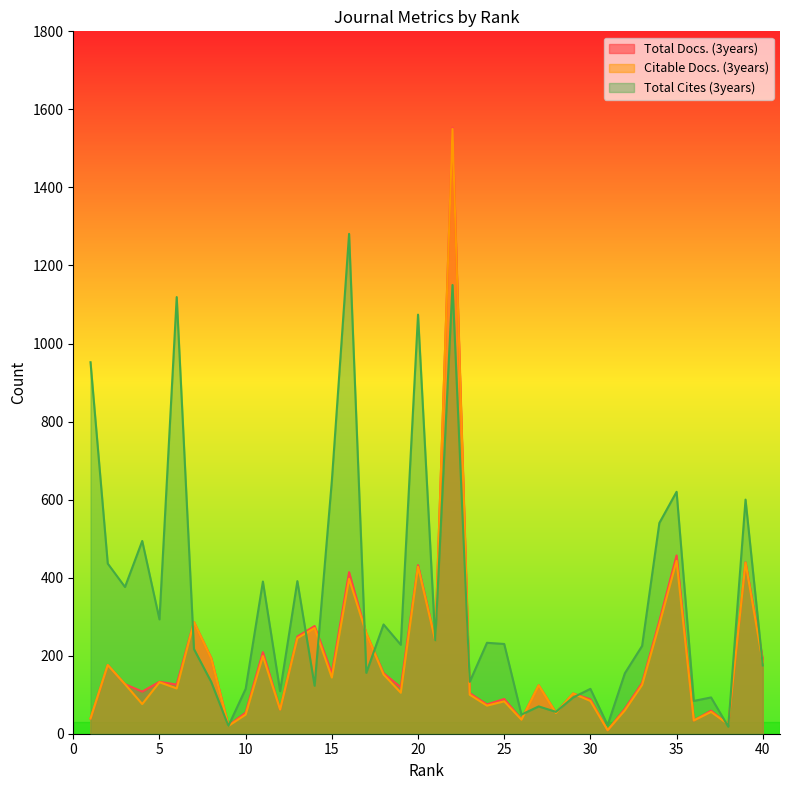

The value of Total Cites (3years) at 28 is 56. True or false?

True